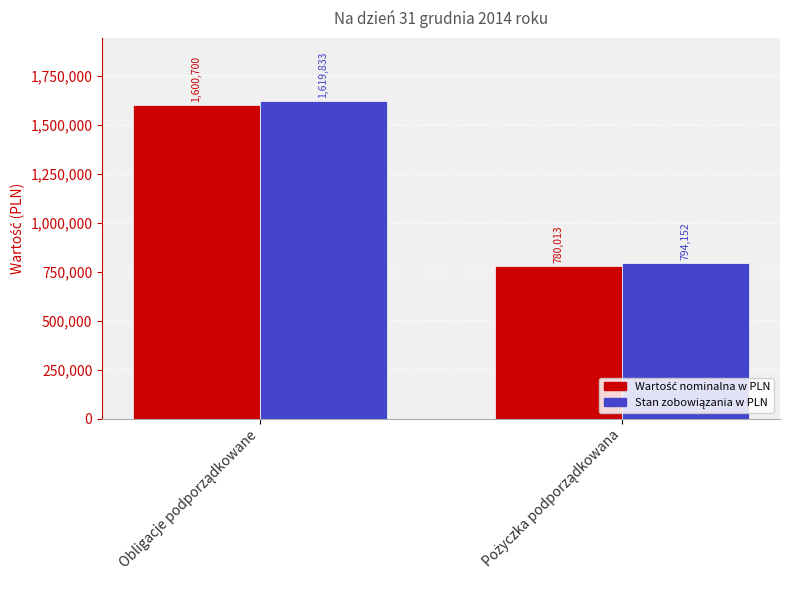

How many bars are there in each group?

2